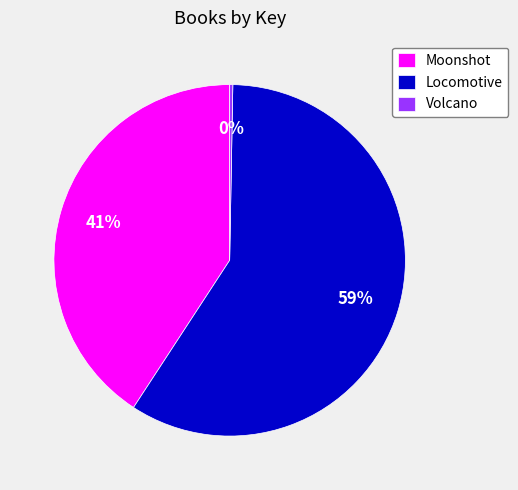

Do Locomotive and Volcano together represent more than half of the pie?

Yes